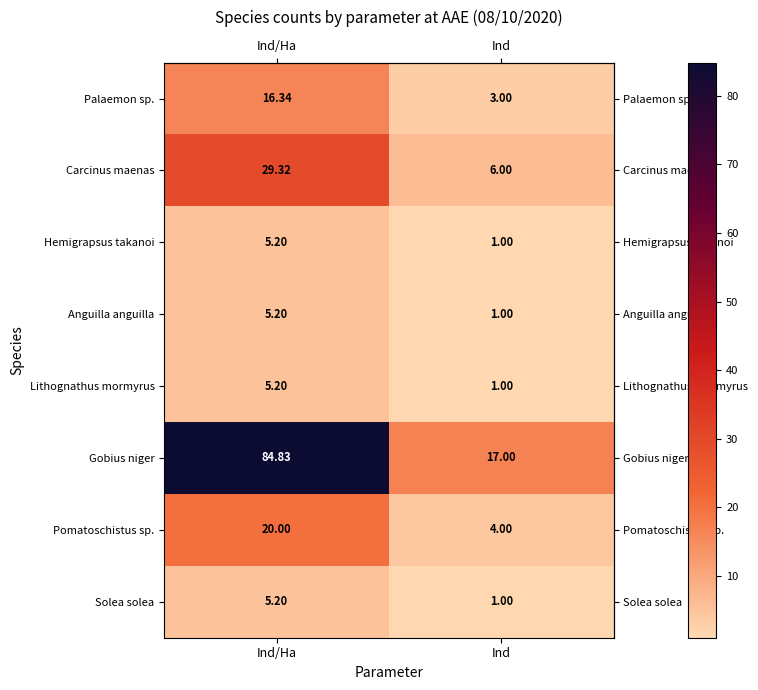

Where is Solea solea nearest to the value 3?

Ind